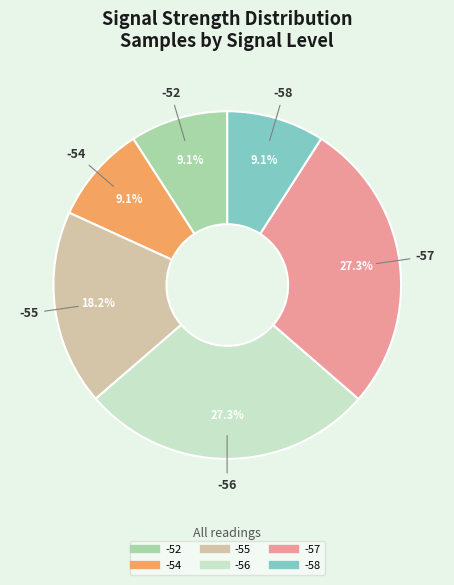

How many segments does this pie chart have?

6